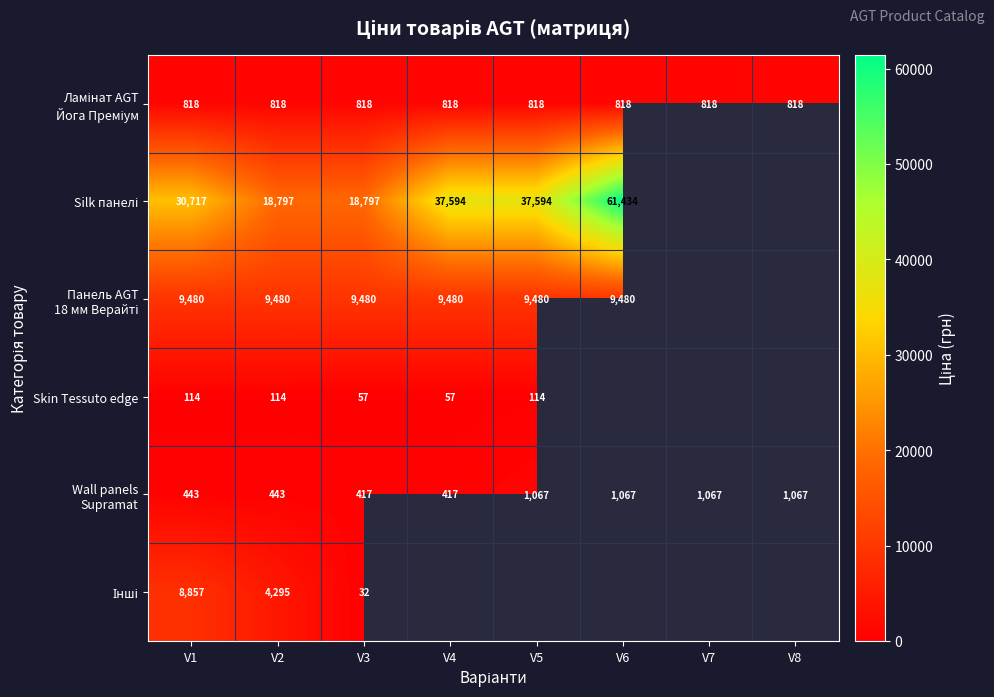

What is the difference between the maximum and minimum values in the Silk панелі series?

42637.4